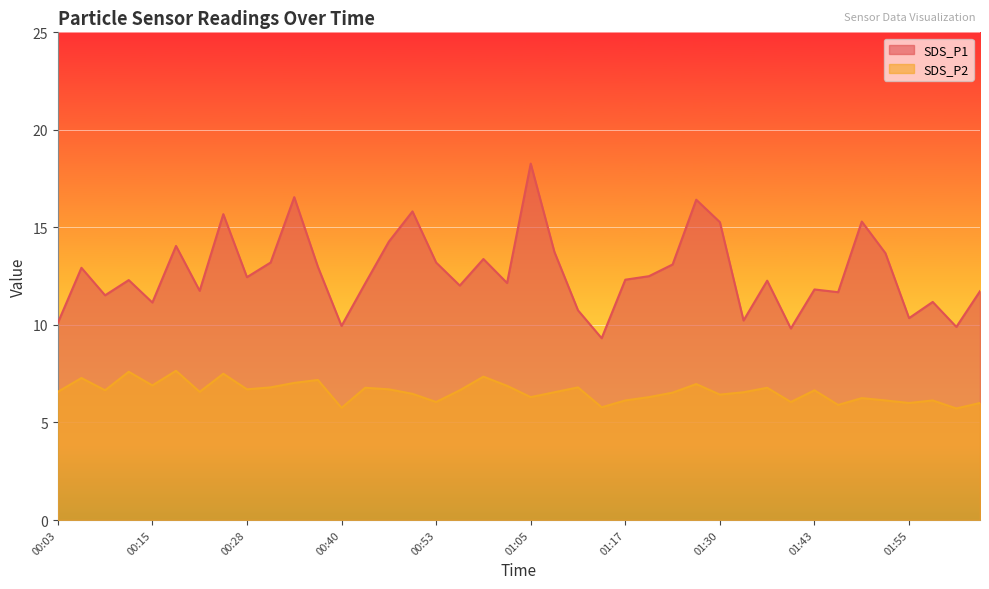

Rank the categories by SDS_P1 value from lowest to highest.

01:14, 01:39, 02:01, 00:40, 00:03, 01:33, 01:55, 01:11, 00:15, 01:58, 00:09, 01:46, 02:04, 00:21, 01:43, 00:56, 00:43, 01:02, 01:36, 00:12, 01:17, 00:28, 01:21, 00:06, 00:37, 01:24, 00:31, 00:53, 00:59, 01:52, 01:08, 00:18, 00:46, 01:30, 01:49, 00:24, 00:49, 01:27, 00:34, 01:05